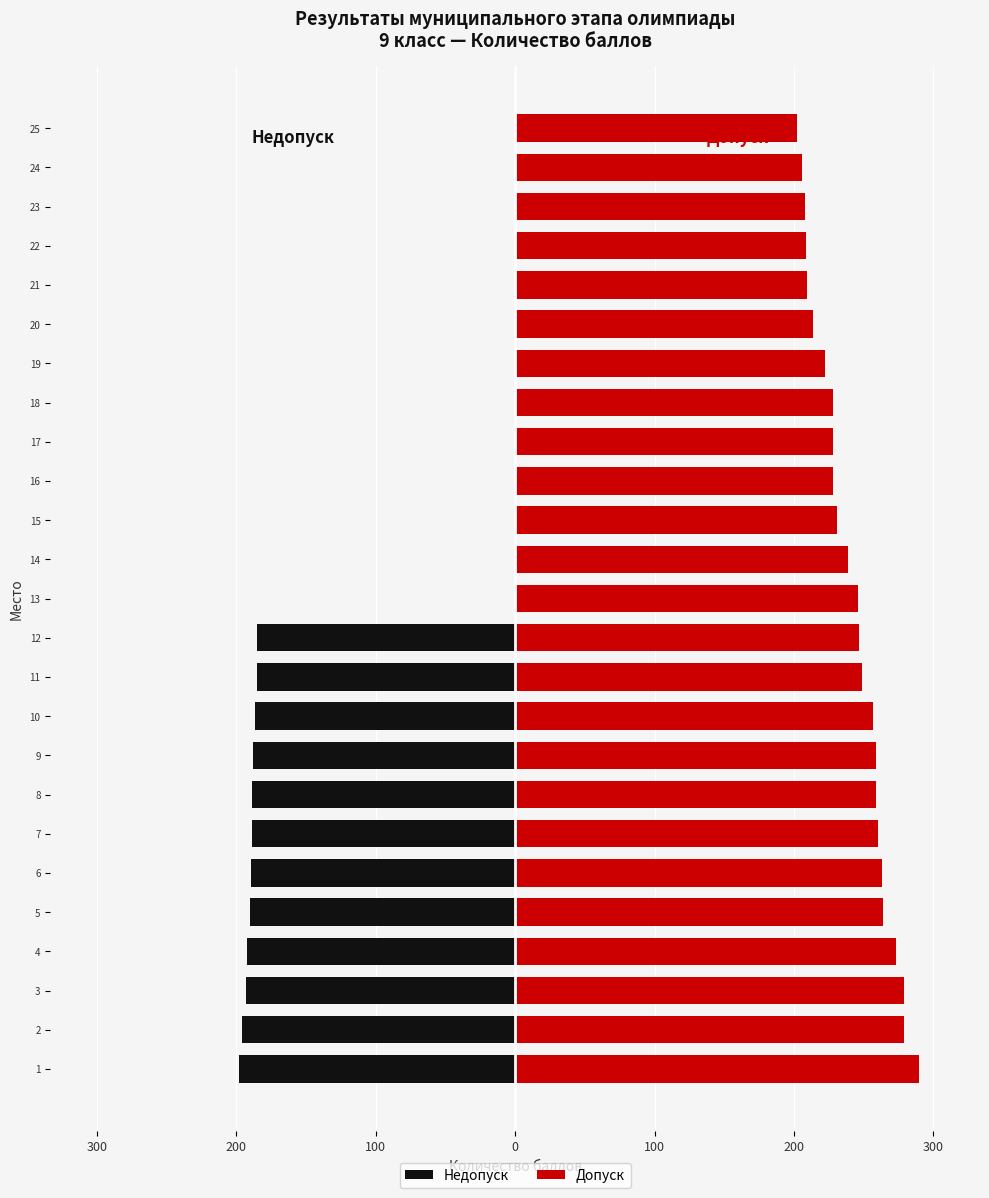

How many groups of bars are there?

25